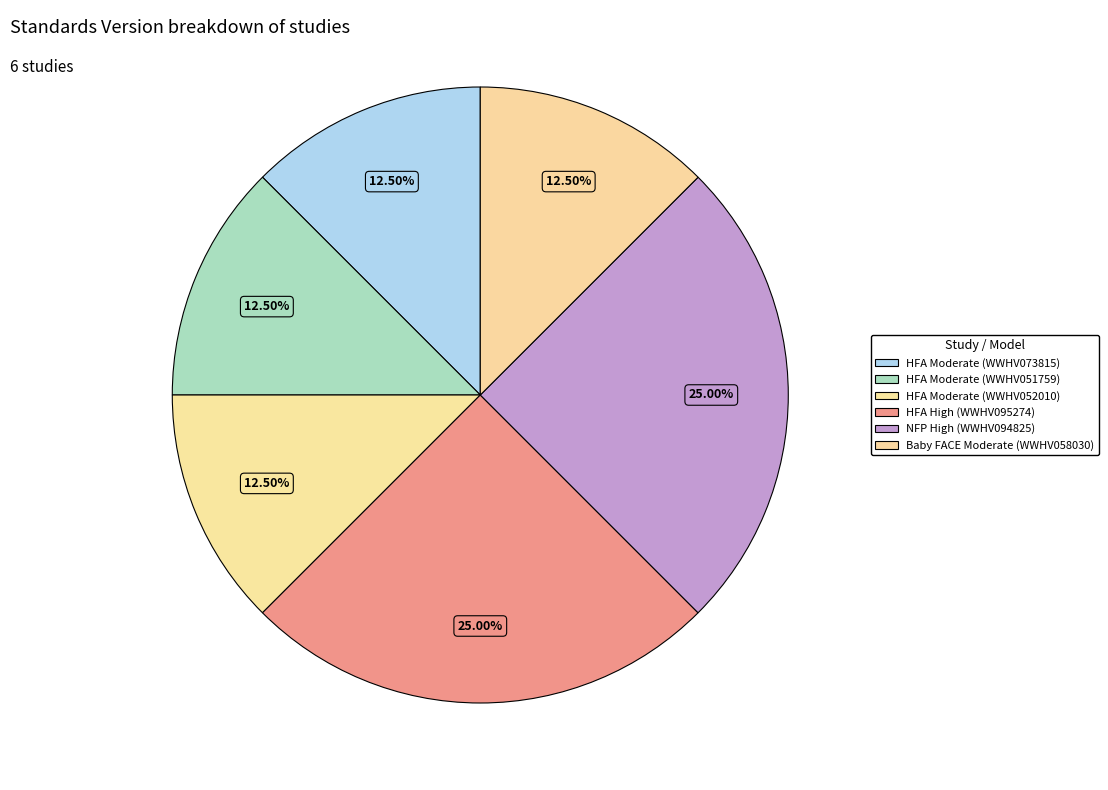

Count the number of slices in the pie.

6